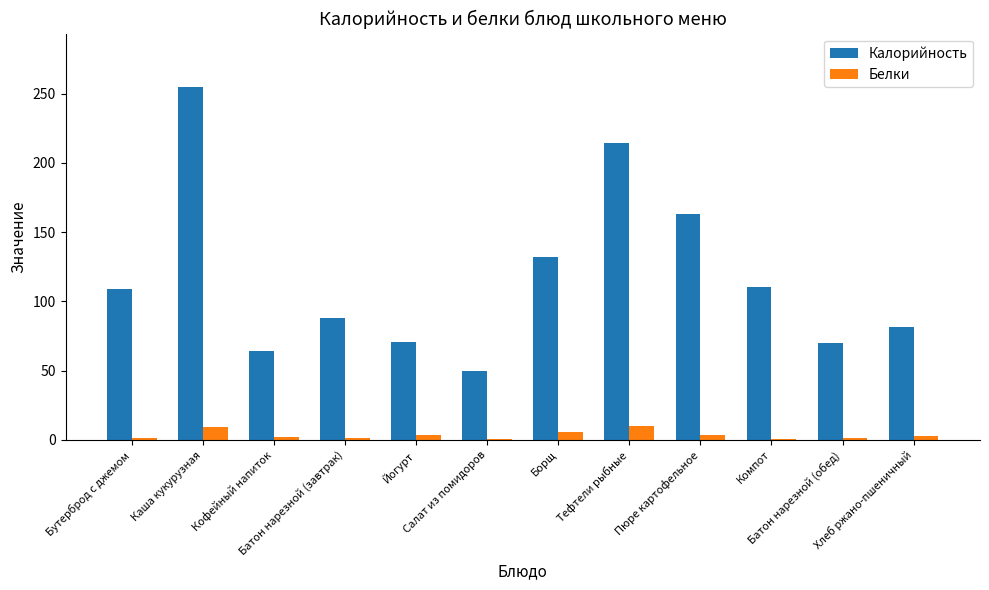

Which series has the largest total across all categories?

Калорийность